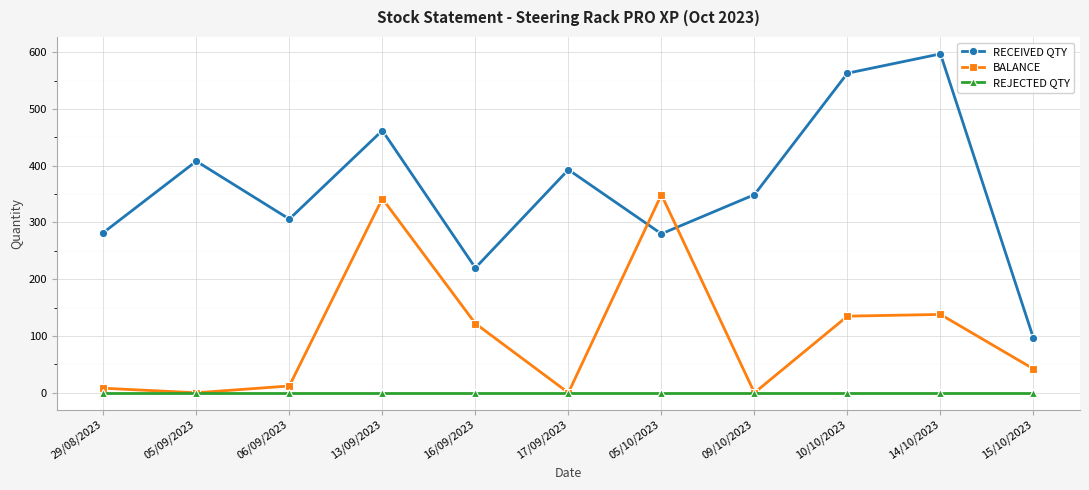

How many lines are shown in the chart?

3